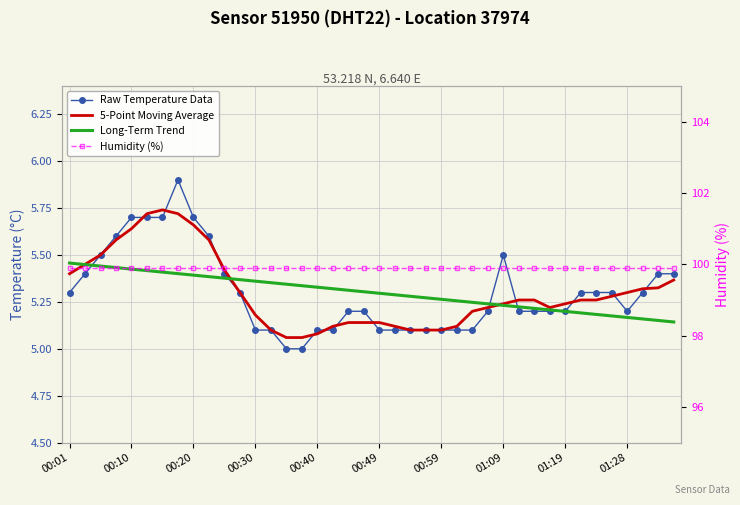

What position from the left is 15?

16